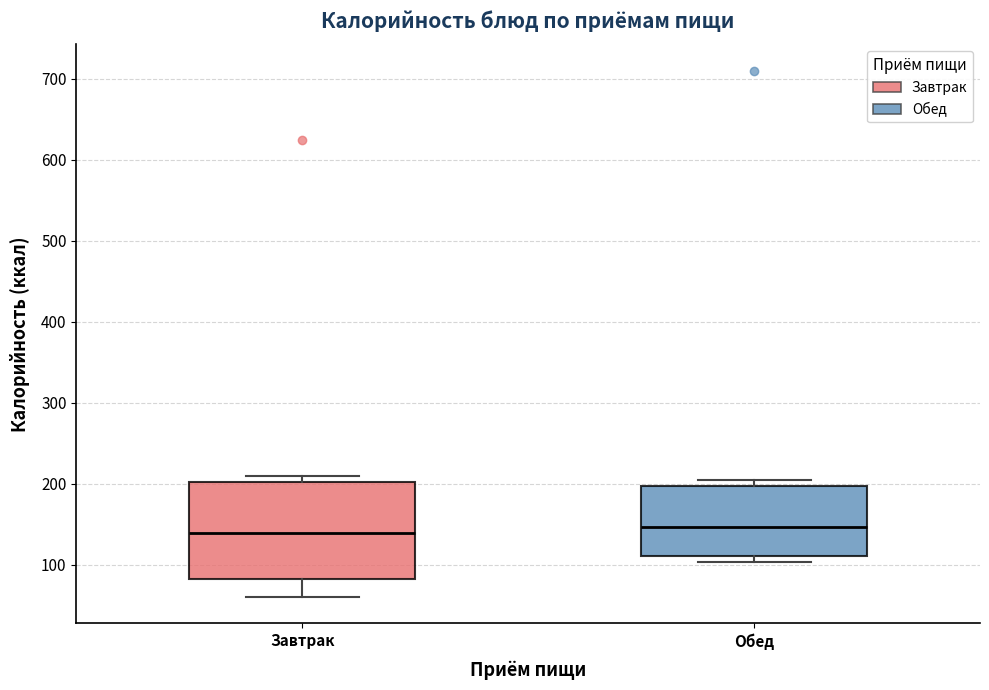

Reading left to right, transcribe this box plot: for each box, give where its median line is, the range the box spans, and where its two whiskers end, as read against the y-axis. The values are not printed on the chart, so give them approximately, as read against the axis.

Завтрак: median 140, box 80 to 200, whiskers 60 to 210
Обед: median 150, box 110 to 200, whiskers 100 to 200 (just above the box's upper edge)